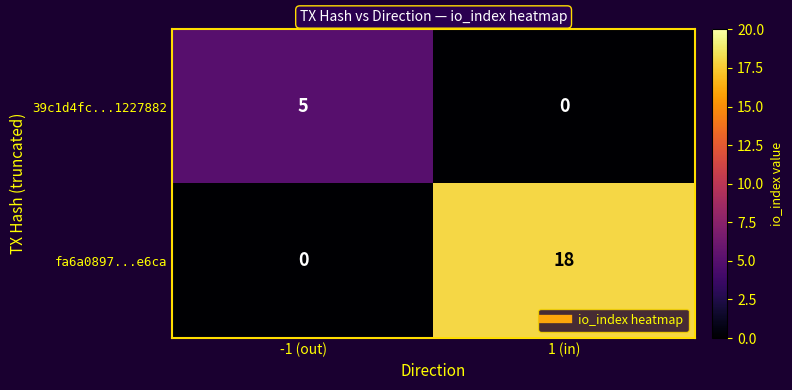

Reading left to right, what are all the values shown in this chart?

39c1d4fc...1227882: -1 (out)=5	1 (in)=0
fa6a0897...e6ca: -1 (out)=0	1 (in)=18